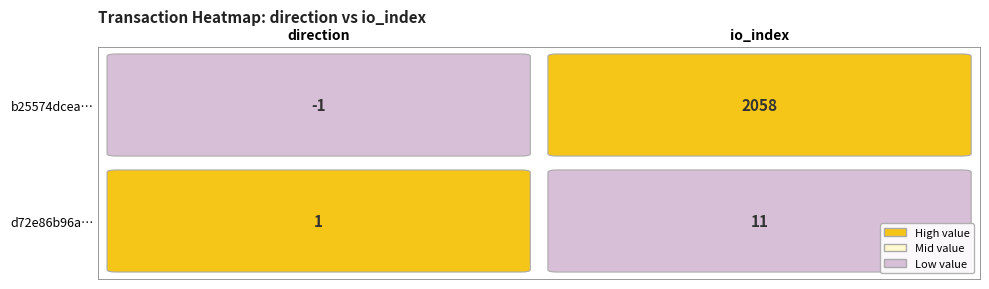

How many distinct data groups are displayed?

2